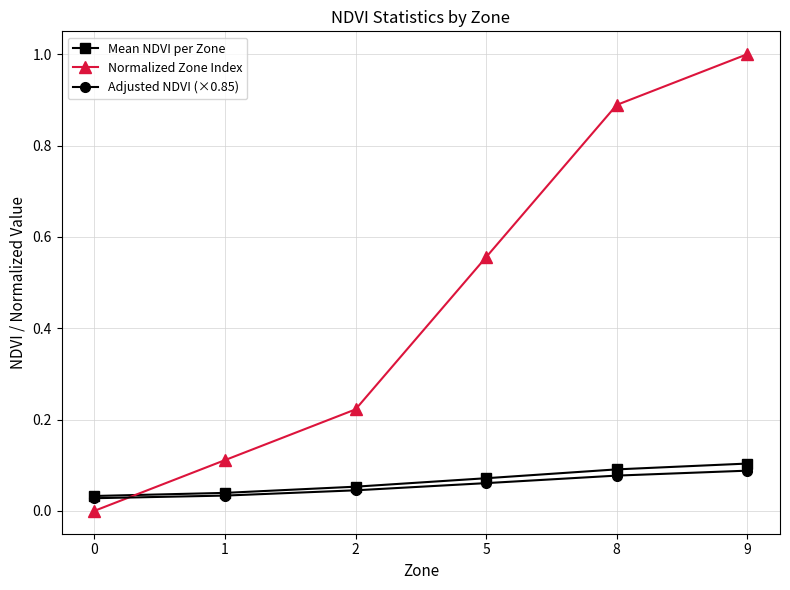

What is the greatest value displayed?

1.0